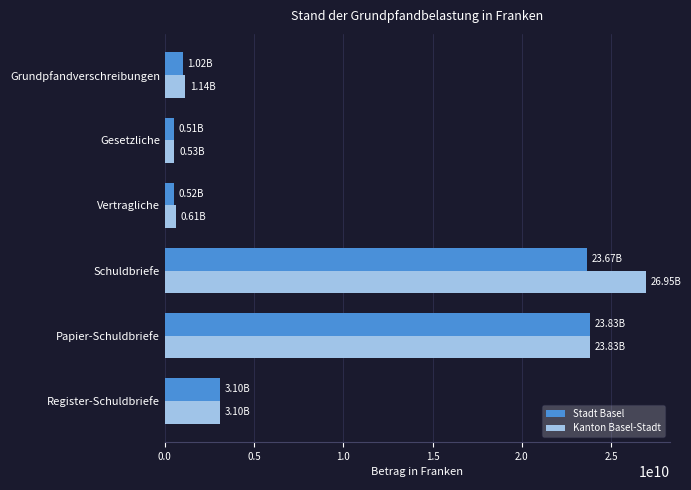

Which series has the widest spread of values?

Kanton Basel-Stadt